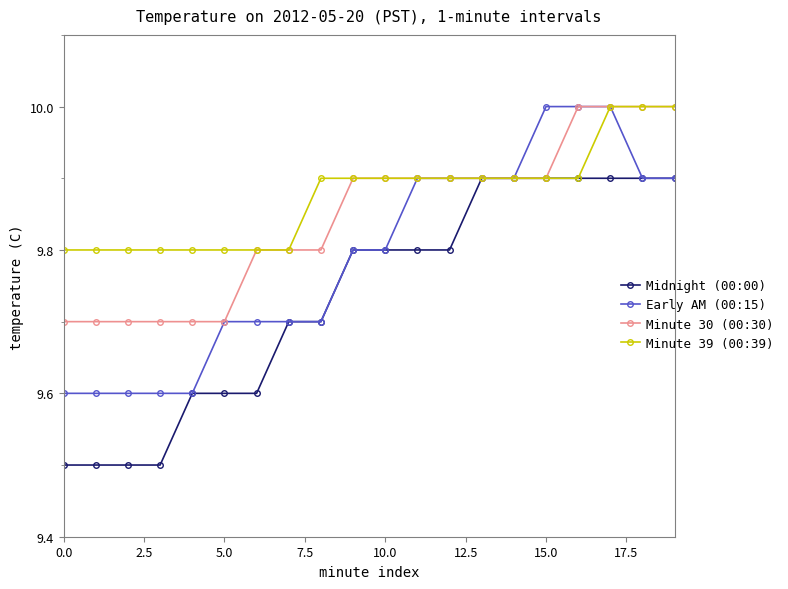

What is the minimum value for Early AM (00:15)?

9.6